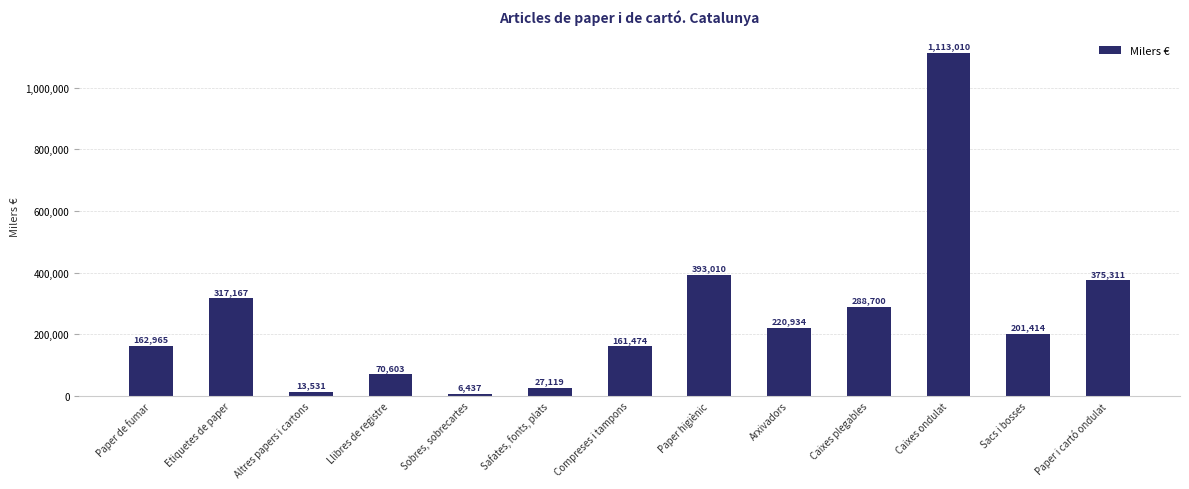

Count the number of categories in the chart.

13